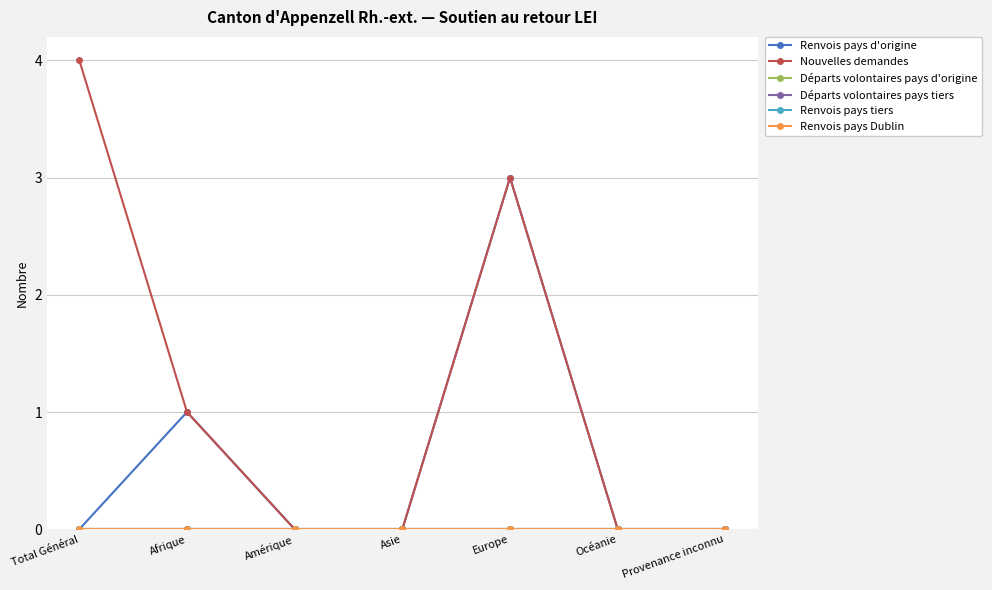

Is this an area chart (filled region under the line)?

No